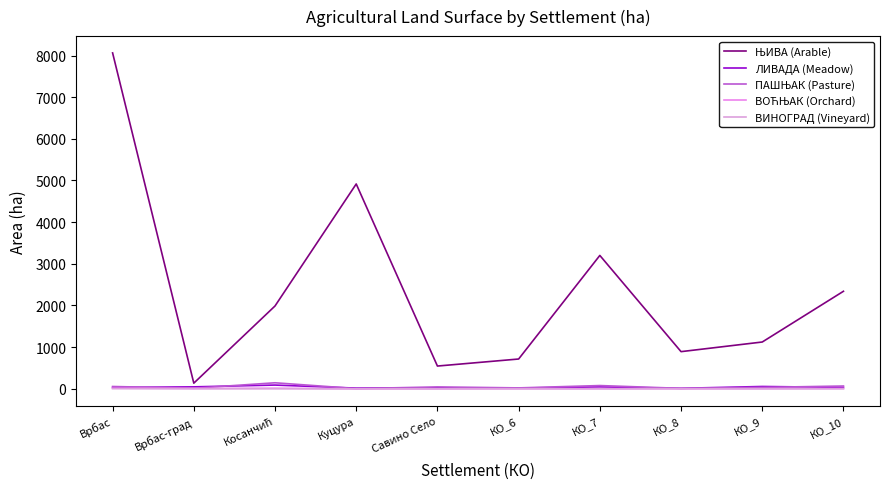

Between КО_6 and КО_7, which is larger?

КО_7